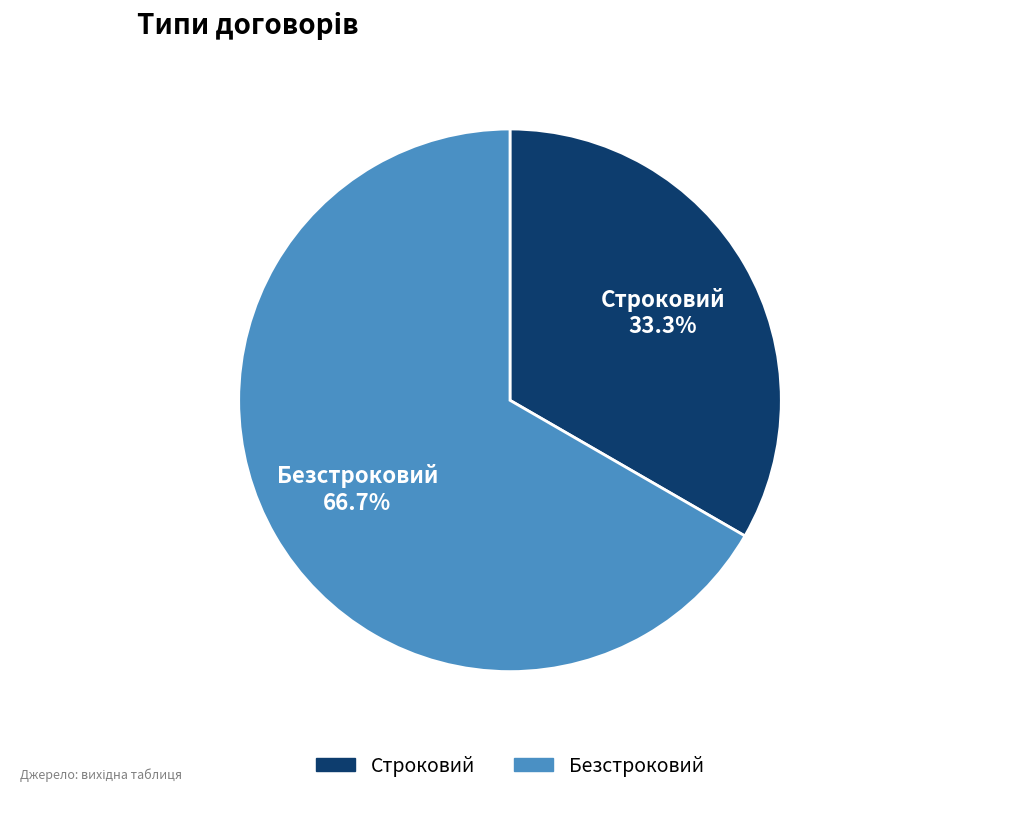

Which slice represents more than half of the pie?

Безстроковий